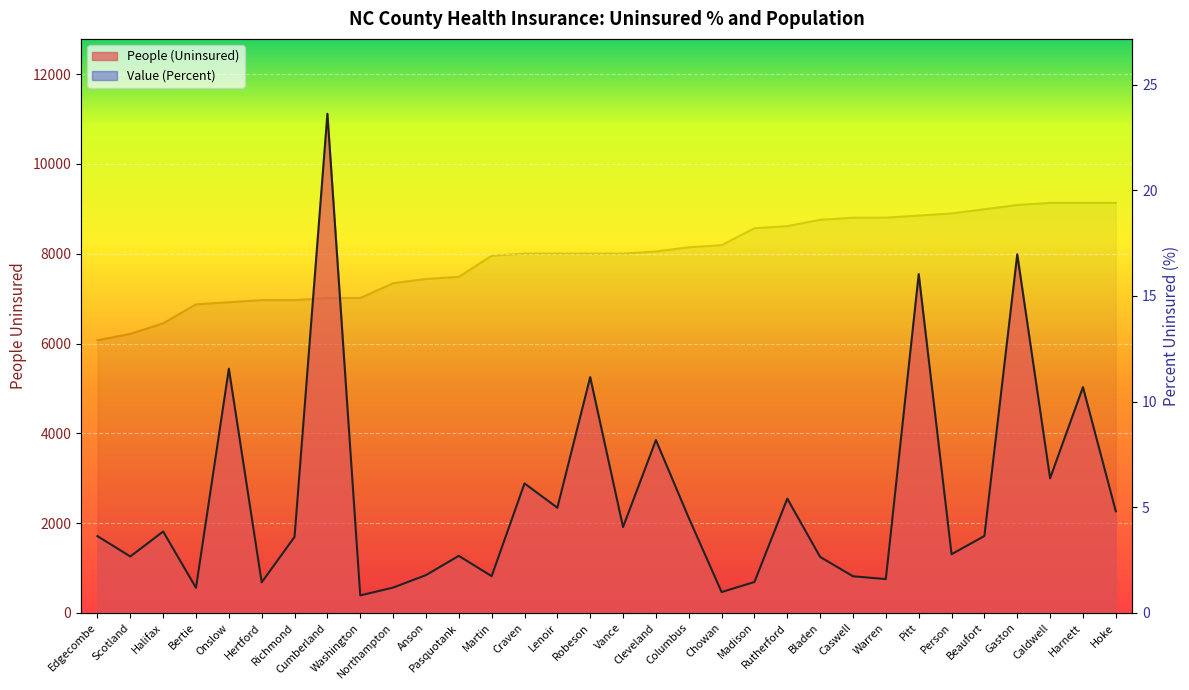

What position from the left is Robeson?

16